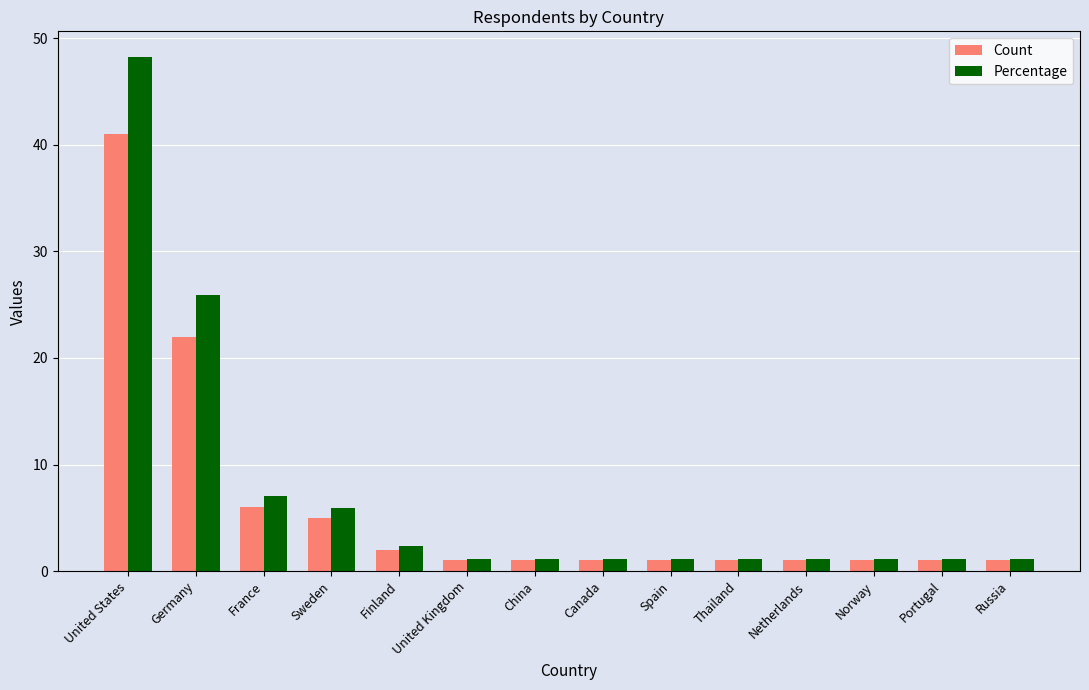

What value does the Percentage series have at Spain?

1.2